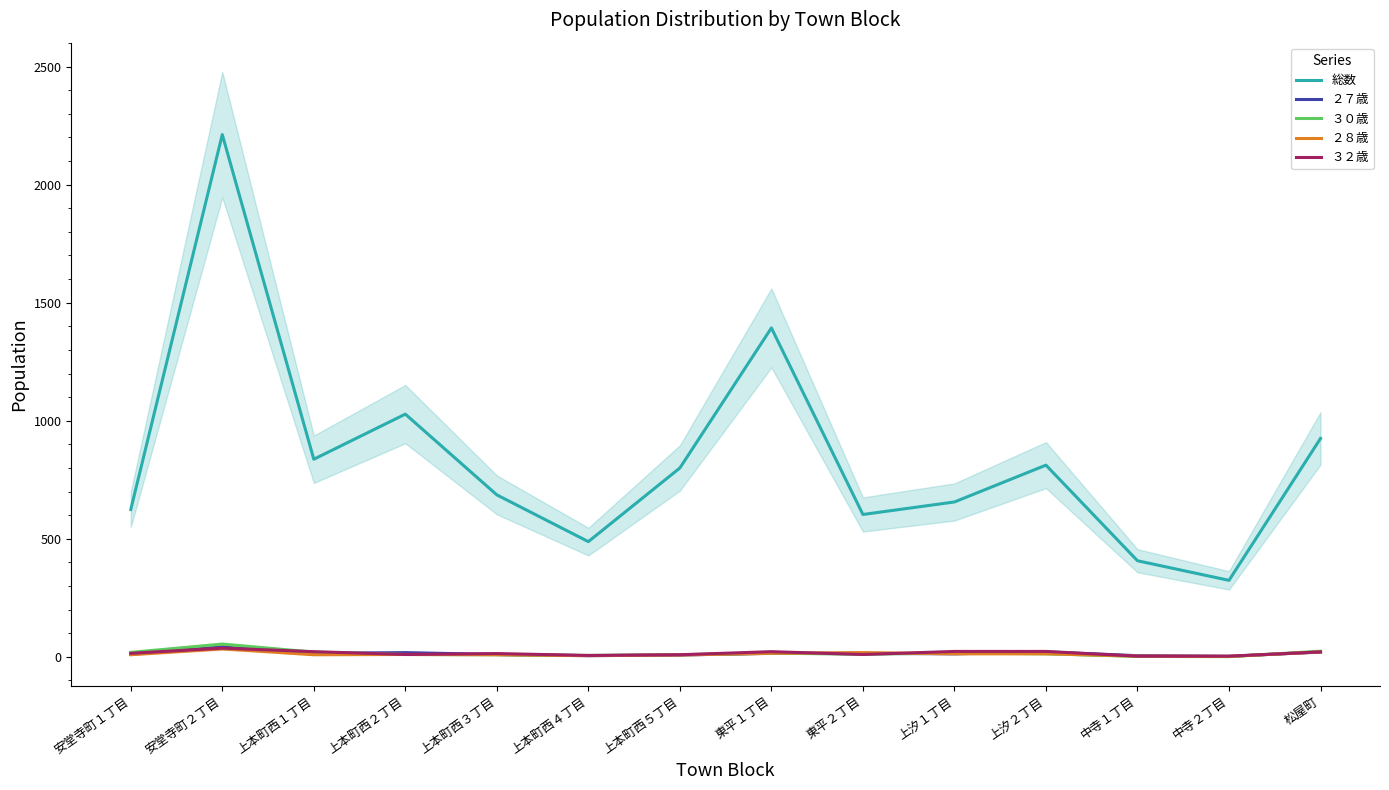

The value of ２８歳 at 上本町西５丁目 is 8. True or false?

True